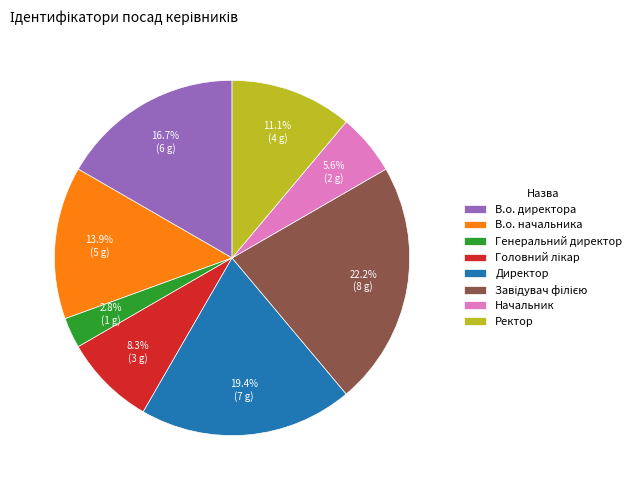

What percentage is NOT represented by Директор?

80.6%